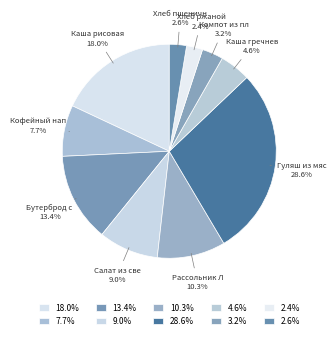

How many segments does this pie chart have?

10